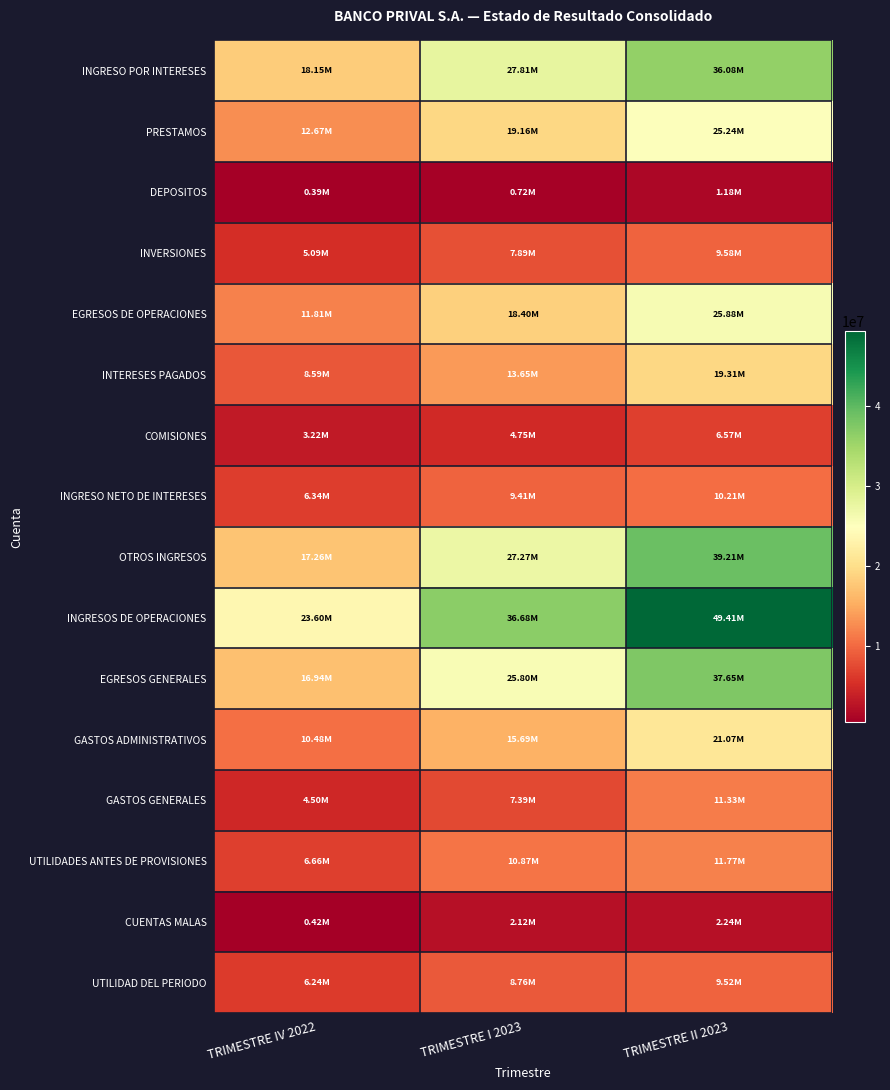

What is the minimum value shown in the chart?

391646.0